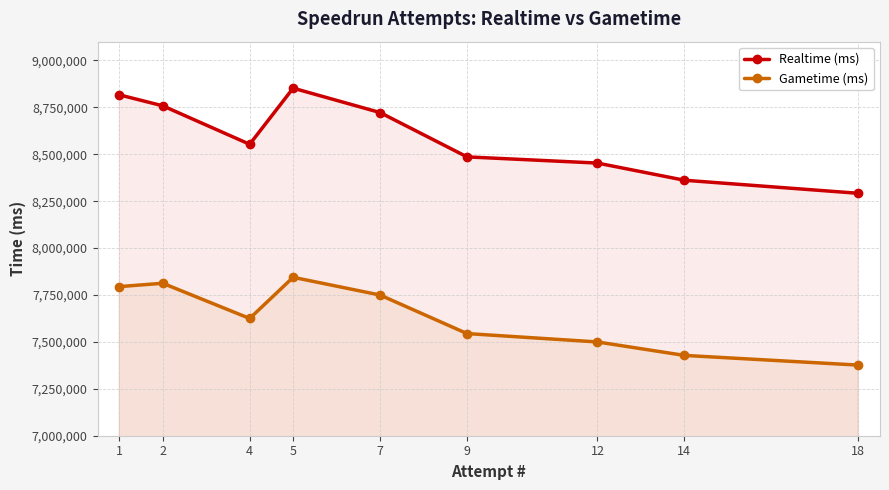

Where is the first local minimum for Realtime (ms)?

4